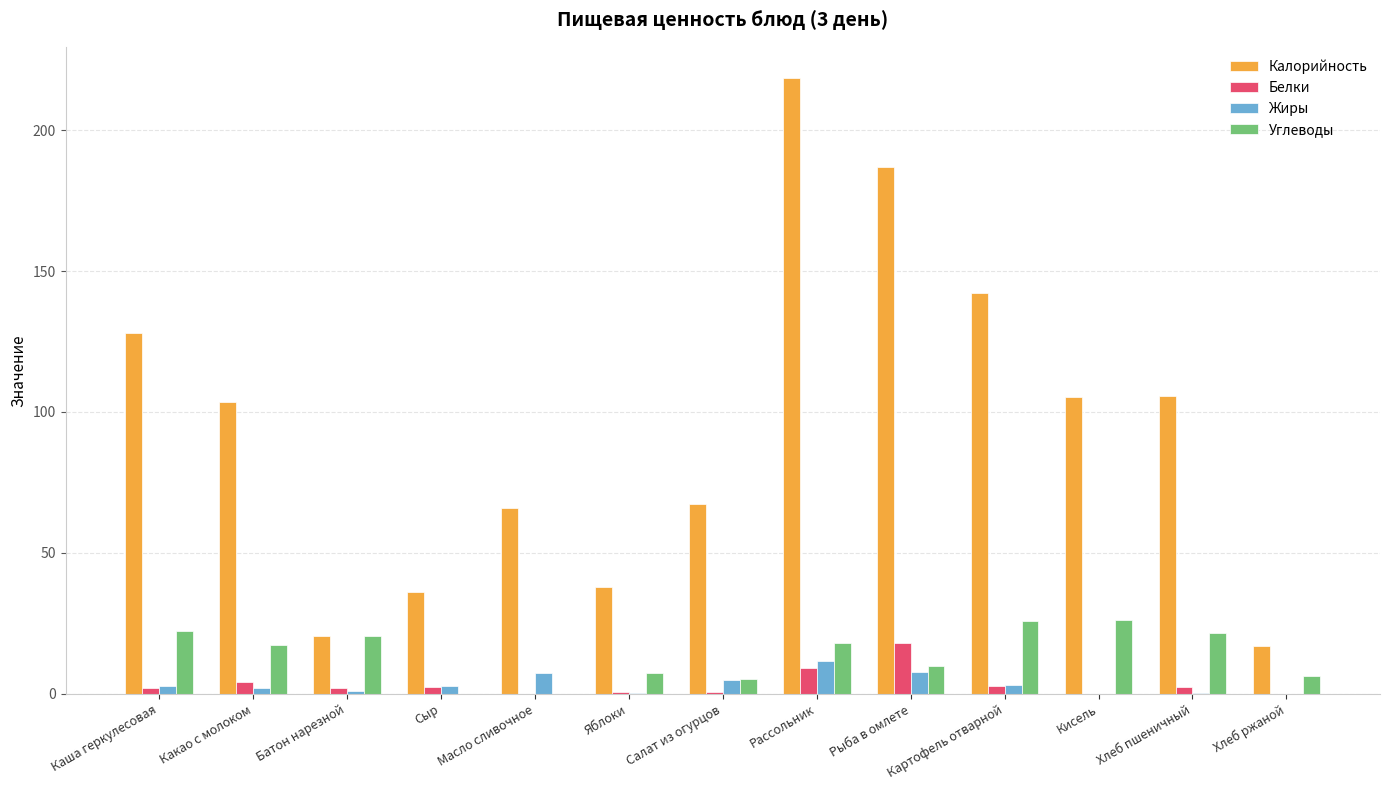

How many values in the Калорийность series exceed 103?

7